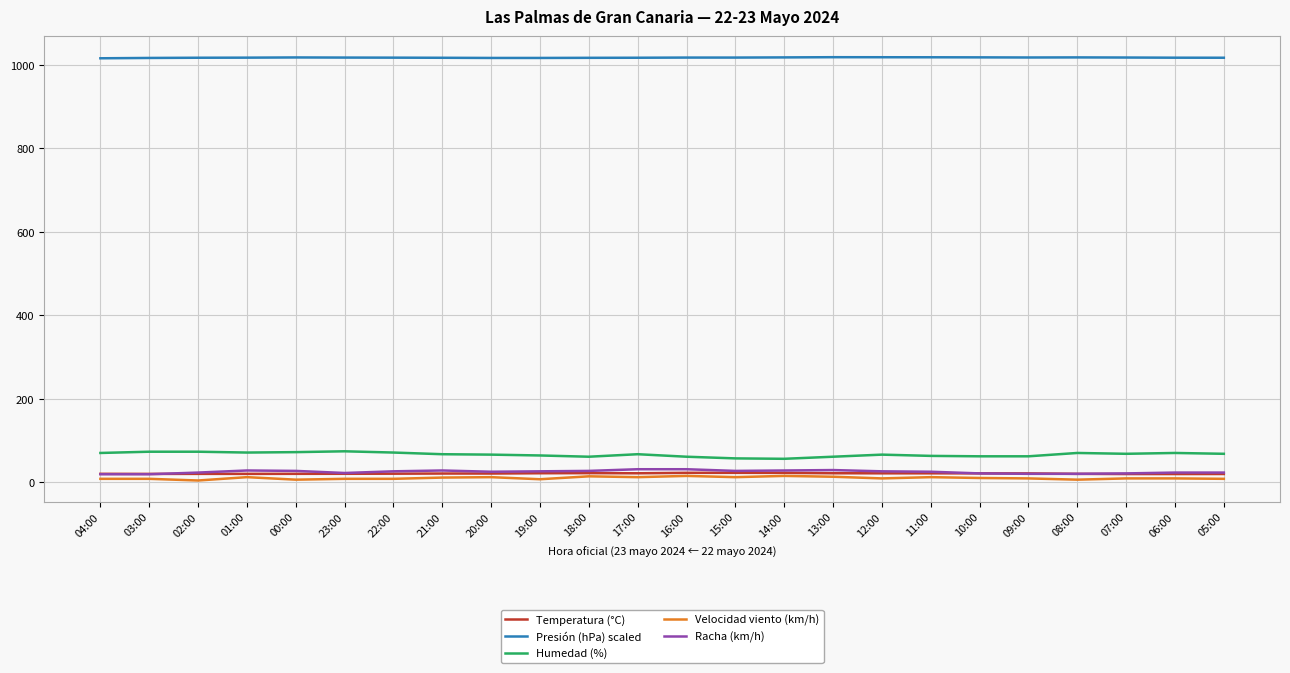

The Velocidad viento (km/h) series shows 4.0 at 02:00. True or false?

True